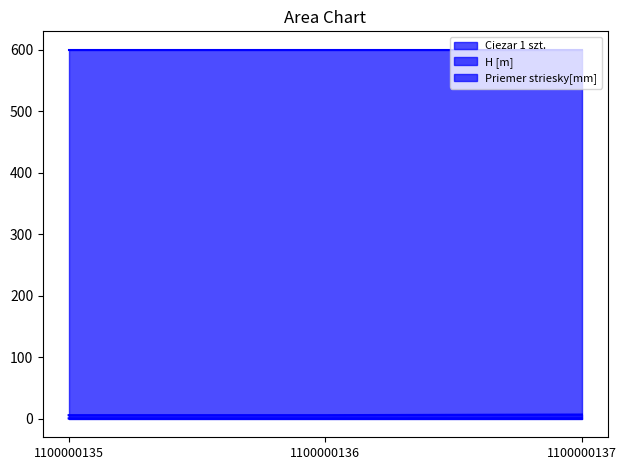

Between 1100000135 and 1100000136, which is larger?

1100000135